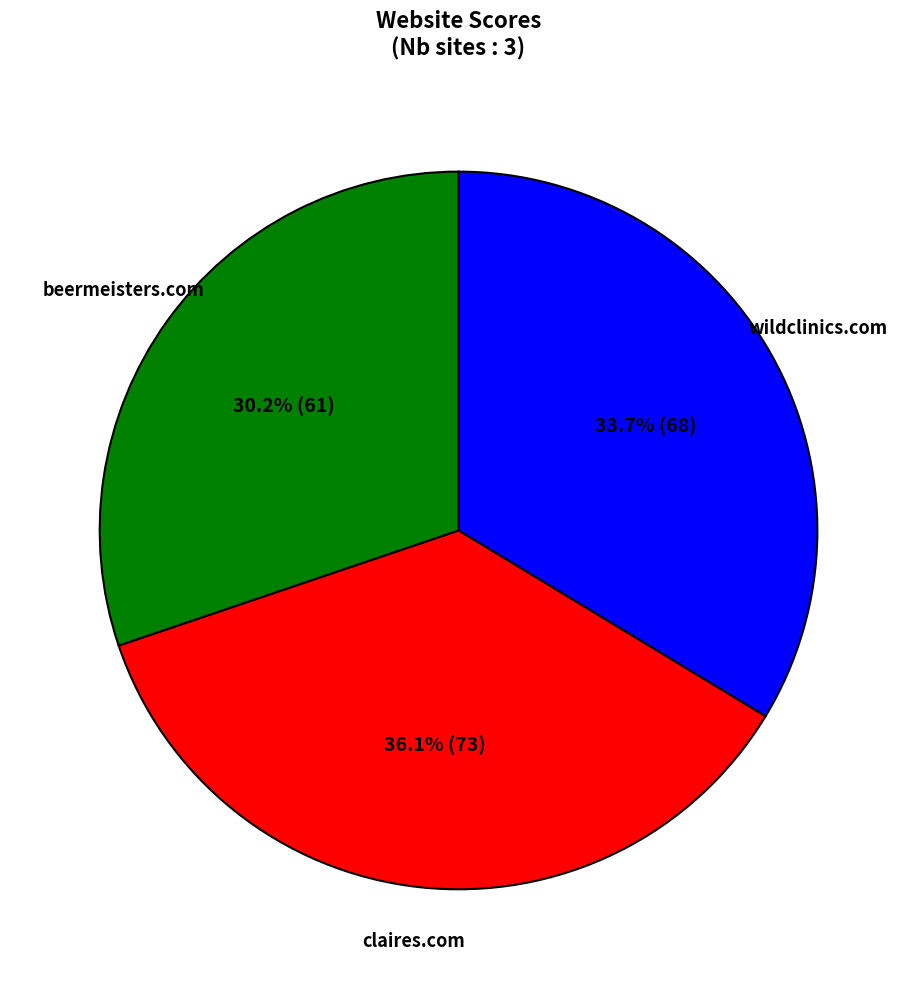

Is there any slice that represents more than half of the pie?

No